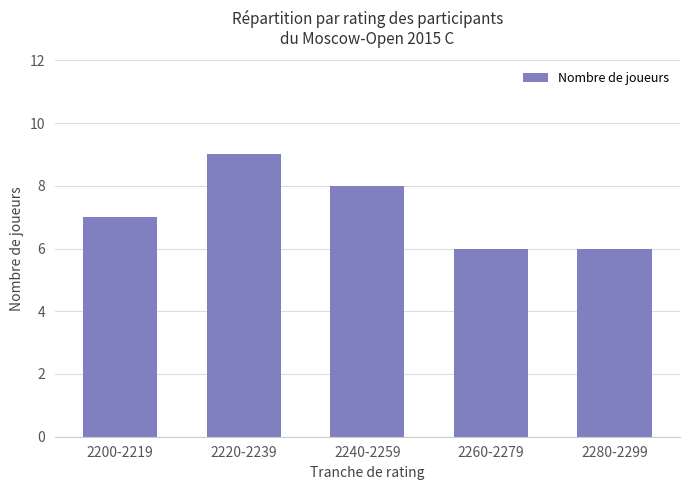

At which label is the value closest to 7?

2200-2219